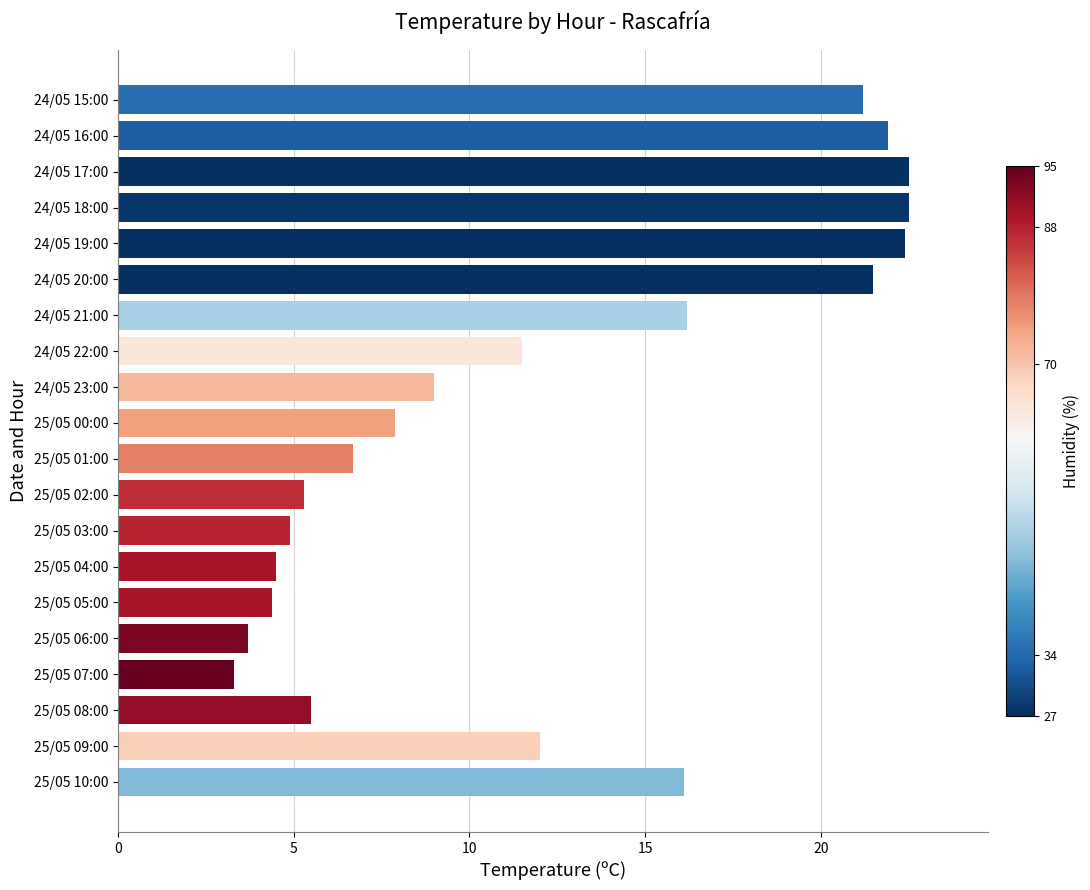

What is the smallest value displayed?

3.3